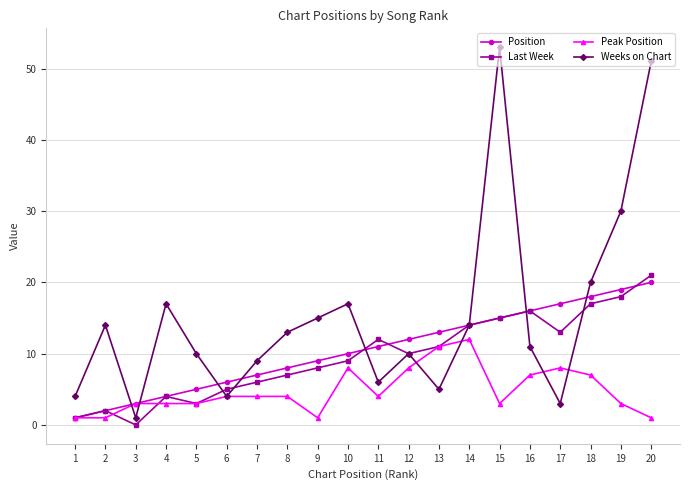

Is it true that Weeks on Chart equals 3 at 17?

True